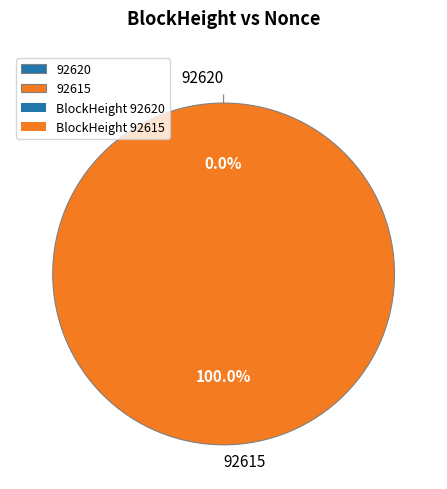

How many slices are in this pie chart?

2